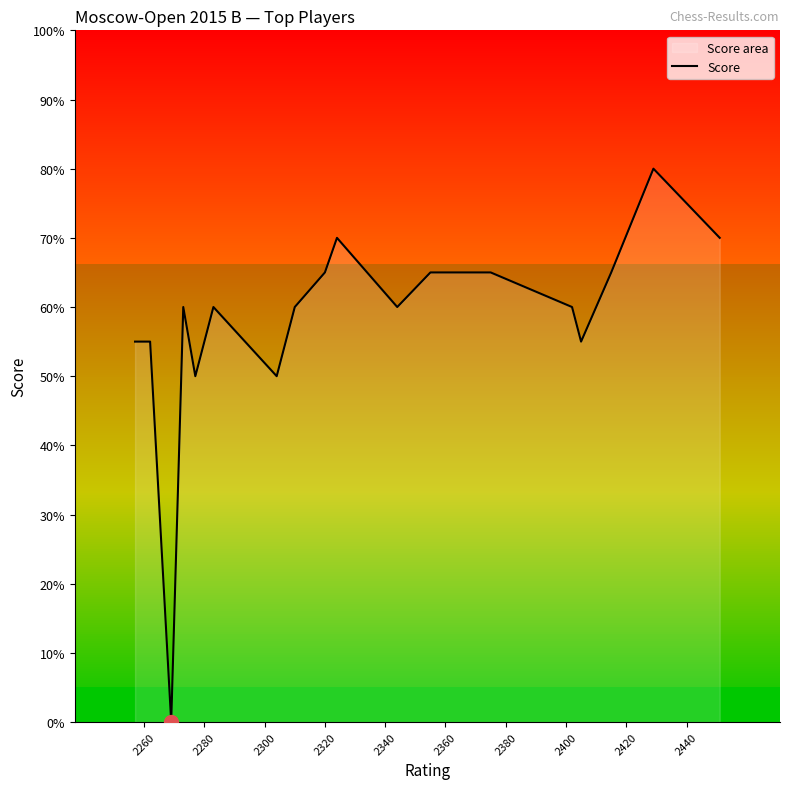

Reading right to left, transcribe all the data shown in this chart.

7.0	8.0	6.5	5.5	6.0	6.5	6.5	6.5	6.0	6.5	7.0	6.5	6.0	5.0	6.0	5.0	6.0	0.0	5.5	5.5